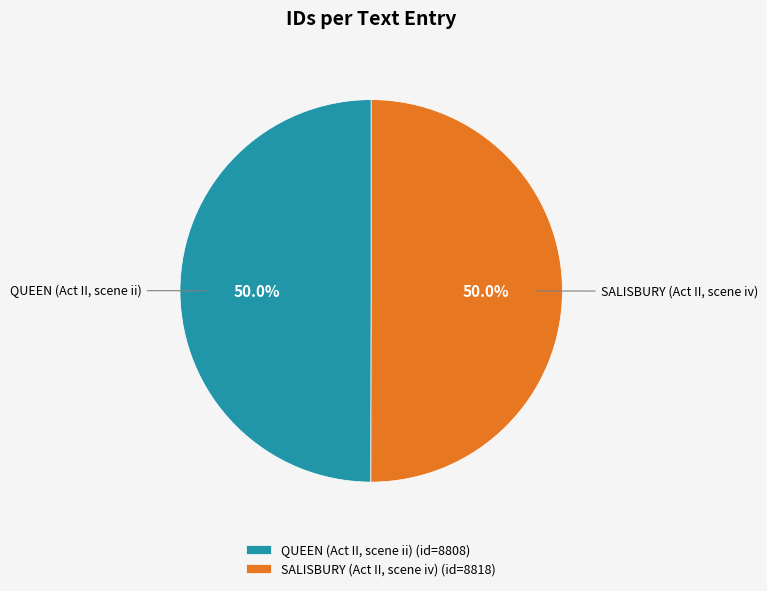

What percentage is NOT represented by SALISBURY (Act II, scene iv)?

50.0%